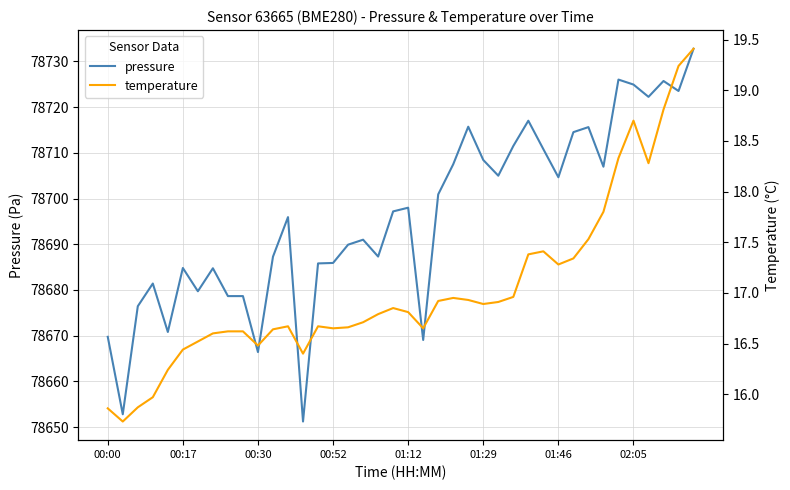

What is the value of the temperature point at the 21st from the left?

16.8